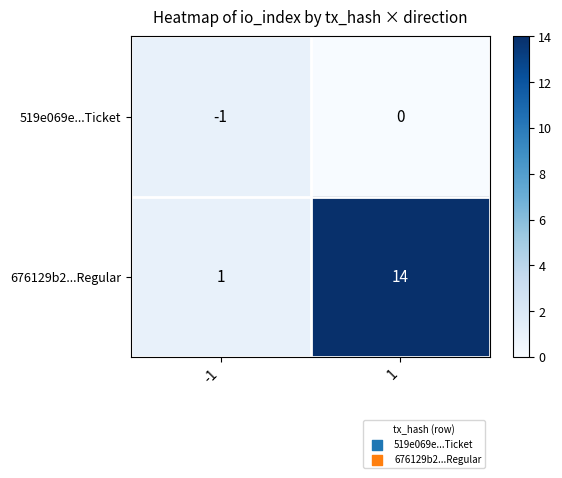

At 1, list the series in order from smallest to largest.

519e069e...Ticket, 676129b2...Regular